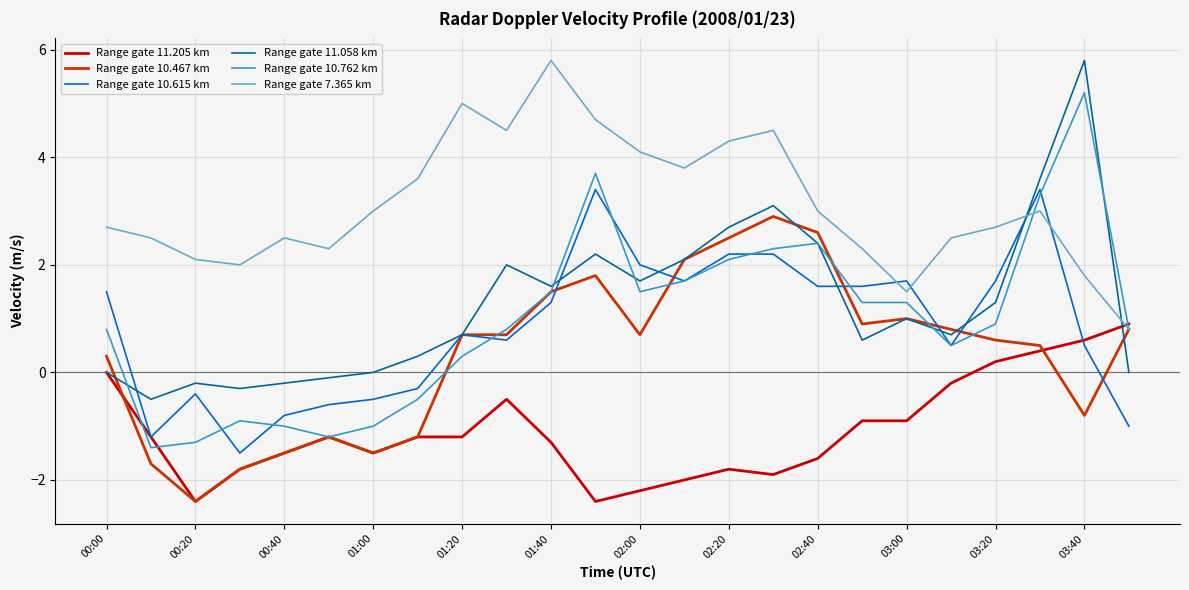

How many times do Range gate 7.365 km and Range gate 11.058 km cross each other?

2